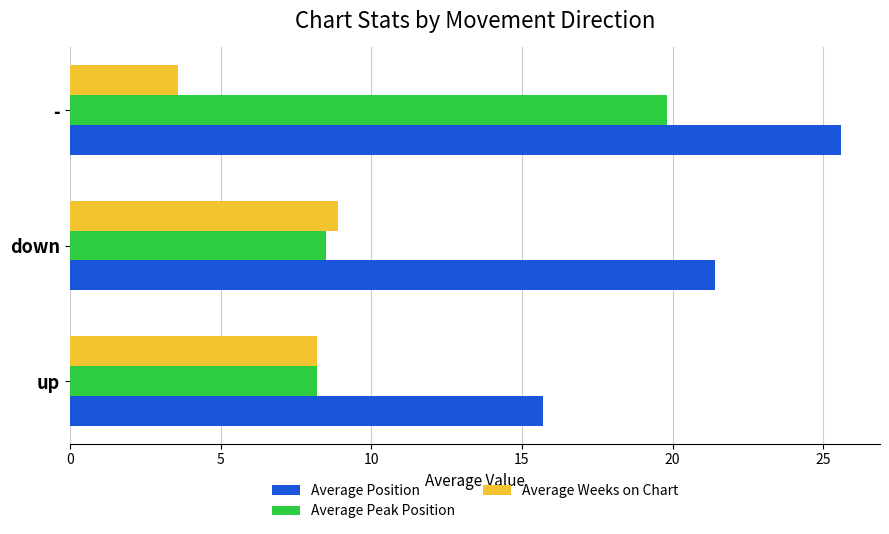

Which label corresponds to the largest value in the chart?

-